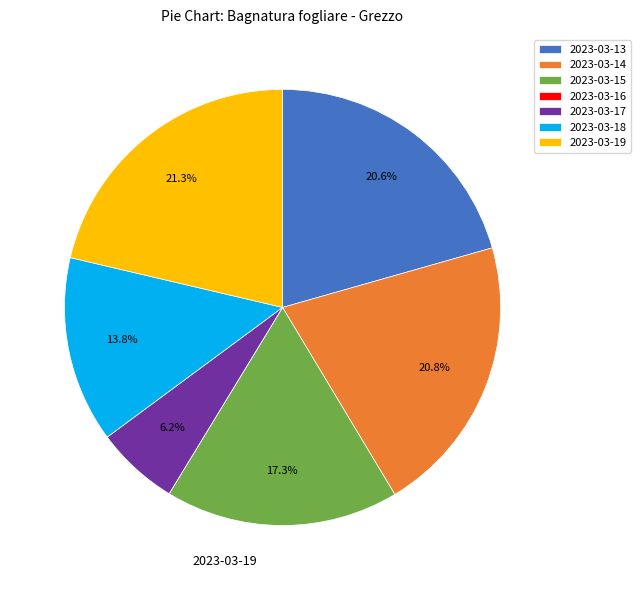

Between 2023-03-15 and 2023-03-13, which is larger?

2023-03-13